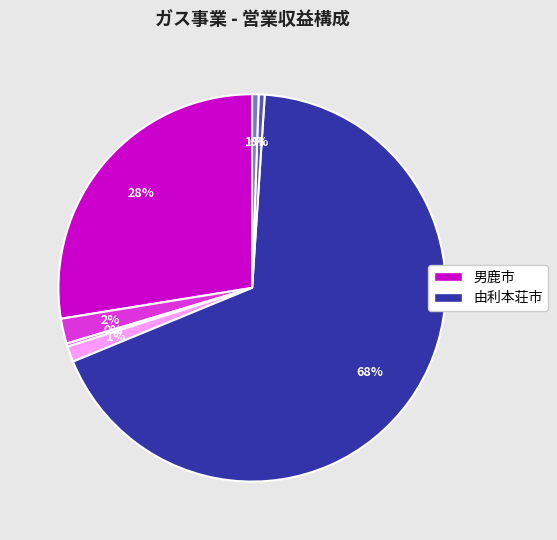

Is there a majority slice in this chart?

Yes